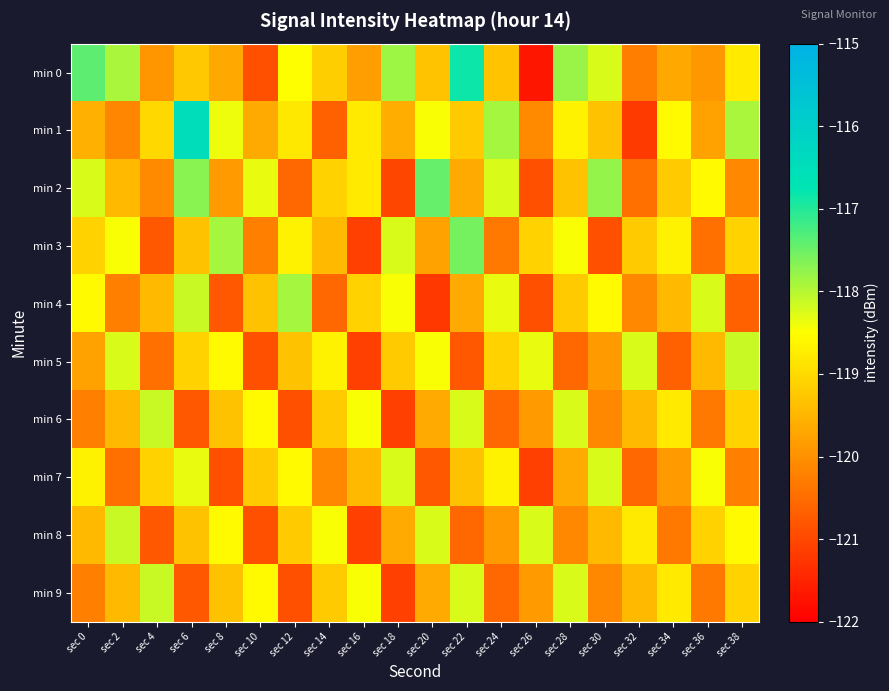

Reading left to right, what are all the values shown in this chart?

min 0: sec 0=-117.4	sec 2=-117.9	sec 4=-119.9	sec 6=-119.2	sec 8=-119.7	sec 10=-120.9	sec 12=-118.5	sec 14=-119.2	sec 16=-119.8	sec 18=-117.8	sec 20=-119.3	sec 22=-116.9	sec 24=-119.3	sec 26=-121.7	sec 28=-117.8	sec 30=-118.3	sec 32=-120.3	sec 34=-119.7	sec 36=-119.9	sec 38=-118.8
min 1: sec 0=-119.6	sec 2=-120.1	sec 4=-119.0	sec 6=-116.5	sec 8=-118.4	sec 10=-119.7	sec 12=-118.8	sec 14=-120.7	sec 16=-118.8	sec 18=-119.6	sec 20=-118.5	sec 22=-119.2	sec 24=-117.9	sec 26=-120.1	sec 28=-118.7	sec 30=-119.3	sec 32=-121.2	sec 34=-118.6	sec 36=-119.8	sec 38=-117.9
min 2: sec 0=-118.2	sec 2=-119.5	sec 4=-120.1	sec 6=-117.7	sec 8=-119.9	sec 10=-118.3	sec 12=-120.6	sec 14=-119.1	sec 16=-118.8	sec 18=-121.0	sec 20=-117.5	sec 22=-119.7	sec 24=-118.2	sec 26=-120.9	sec 28=-119.3	sec 30=-117.8	sec 32=-120.5	sec 34=-119.2	sec 36=-118.6	sec 38=-120.1
min 3: sec 0=-119.1	sec 2=-118.5	sec 4=-120.8	sec 6=-119.3	sec 8=-117.9	sec 10=-120.2	sec 12=-118.7	sec 14=-119.5	sec 16=-121.1	sec 18=-118.2	sec 20=-119.8	sec 22=-117.6	sec 24=-120.3	sec 26=-119.1	sec 28=-118.5	sec 30=-120.9	sec 32=-119.2	sec 34=-118.7	sec 36=-120.5	sec 38=-119.1
min 4: sec 0=-118.6	sec 2=-120.2	sec 4=-119.5	sec 6=-118.1	sec 8=-120.8	sec 10=-119.3	sec 12=-117.9	sec 14=-120.6	sec 16=-119.1	sec 18=-118.5	sec 20=-121.2	sec 22=-119.7	sec 24=-118.3	sec 26=-120.9	sec 28=-119.2	sec 30=-118.6	sec 32=-120.1	sec 34=-119.5	sec 36=-118.2	sec 38=-120.7
min 5: sec 0=-119.8	sec 2=-118.2	sec 4=-120.5	sec 6=-119.1	sec 8=-118.6	sec 10=-120.9	sec 12=-119.3	sec 14=-118.7	sec 16=-121.1	sec 18=-119.2	sec 20=-118.5	sec 22=-120.8	sec 24=-119.1	sec 26=-118.3	sec 28=-120.6	sec 30=-119.9	sec 32=-118.2	sec 34=-120.7	sec 36=-119.5	sec 38=-118.1
min 6: sec 0=-120.2	sec 2=-119.5	sec 4=-118.1	sec 6=-120.8	sec 8=-119.3	sec 10=-118.6	sec 12=-120.9	sec 14=-119.2	sec 16=-118.5	sec 18=-121.1	sec 20=-119.7	sec 22=-118.2	sec 24=-120.6	sec 26=-119.9	sec 28=-118.2	sec 30=-120.1	sec 32=-119.5	sec 34=-118.8	sec 36=-120.3	sec 38=-119.1
min 7: sec 0=-118.7	sec 2=-120.5	sec 4=-119.1	sec 6=-118.3	sec 8=-120.9	sec 10=-119.2	sec 12=-118.6	sec 14=-120.1	sec 16=-119.5	sec 18=-118.2	sec 20=-120.8	sec 22=-119.3	sec 24=-118.7	sec 26=-121.1	sec 28=-119.7	sec 30=-118.2	sec 32=-120.6	sec 34=-119.9	sec 36=-118.5	sec 38=-120.2
min 8: sec 0=-119.5	sec 2=-118.1	sec 4=-120.8	sec 6=-119.3	sec 8=-118.6	sec 10=-120.9	sec 12=-119.2	sec 14=-118.5	sec 16=-121.1	sec 18=-119.7	sec 20=-118.2	sec 22=-120.6	sec 24=-119.9	sec 26=-118.2	sec 28=-120.1	sec 30=-119.5	sec 32=-118.8	sec 34=-120.3	sec 36=-119.1	sec 38=-118.6
min 9: sec 0=-120.2	sec 2=-119.5	sec 4=-118.1	sec 6=-120.8	sec 8=-119.3	sec 10=-118.6	sec 12=-120.9	sec 14=-119.2	sec 16=-118.5	sec 18=-121.1	sec 20=-119.7	sec 22=-118.2	sec 24=-120.6	sec 26=-119.9	sec 28=-118.2	sec 30=-120.1	sec 32=-119.5	sec 34=-118.8	sec 36=-120.3	sec 38=-119.1